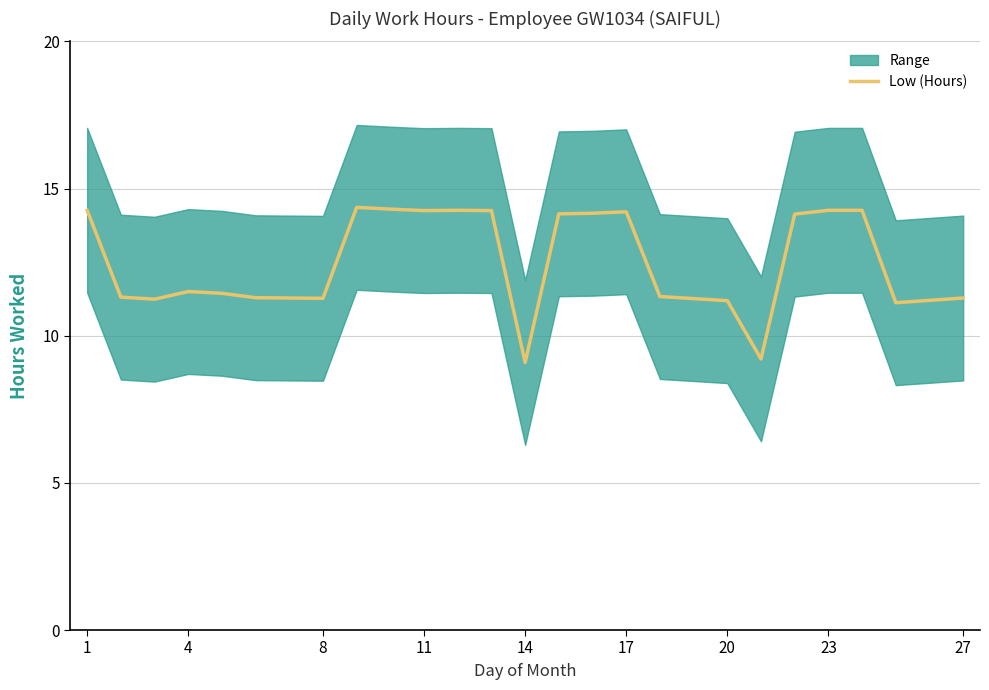

How many interior local valleys (lower than both neighbors) does the data have?

6